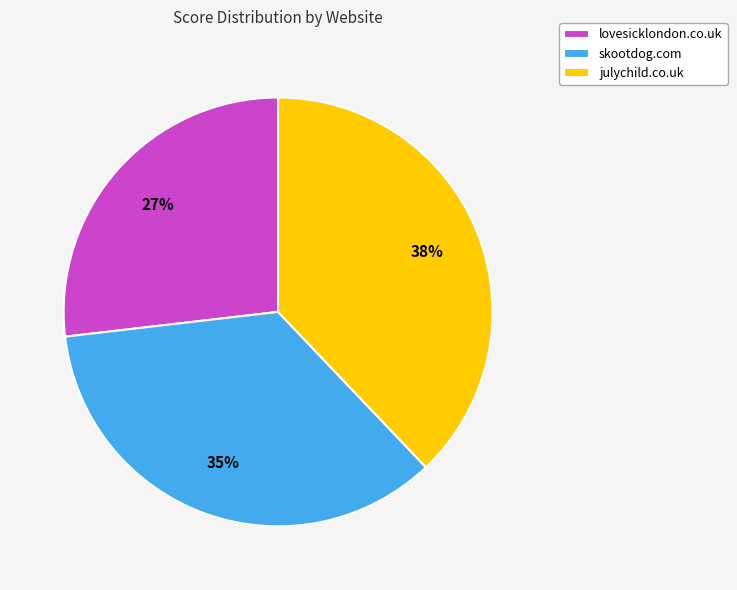

Do julychild.co.uk and skootdog.com together represent more than half of the pie?

Yes